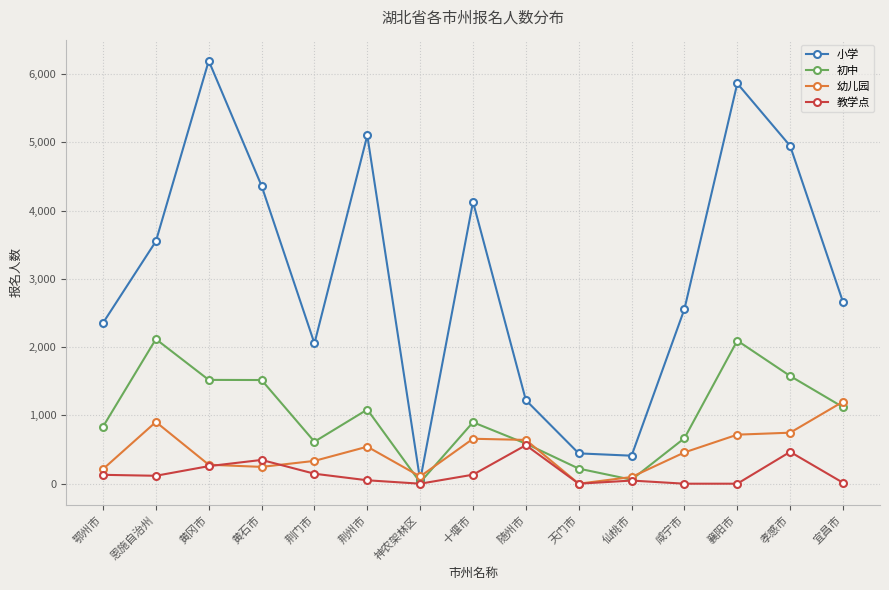

Does the chart have visible grid lines?

Yes